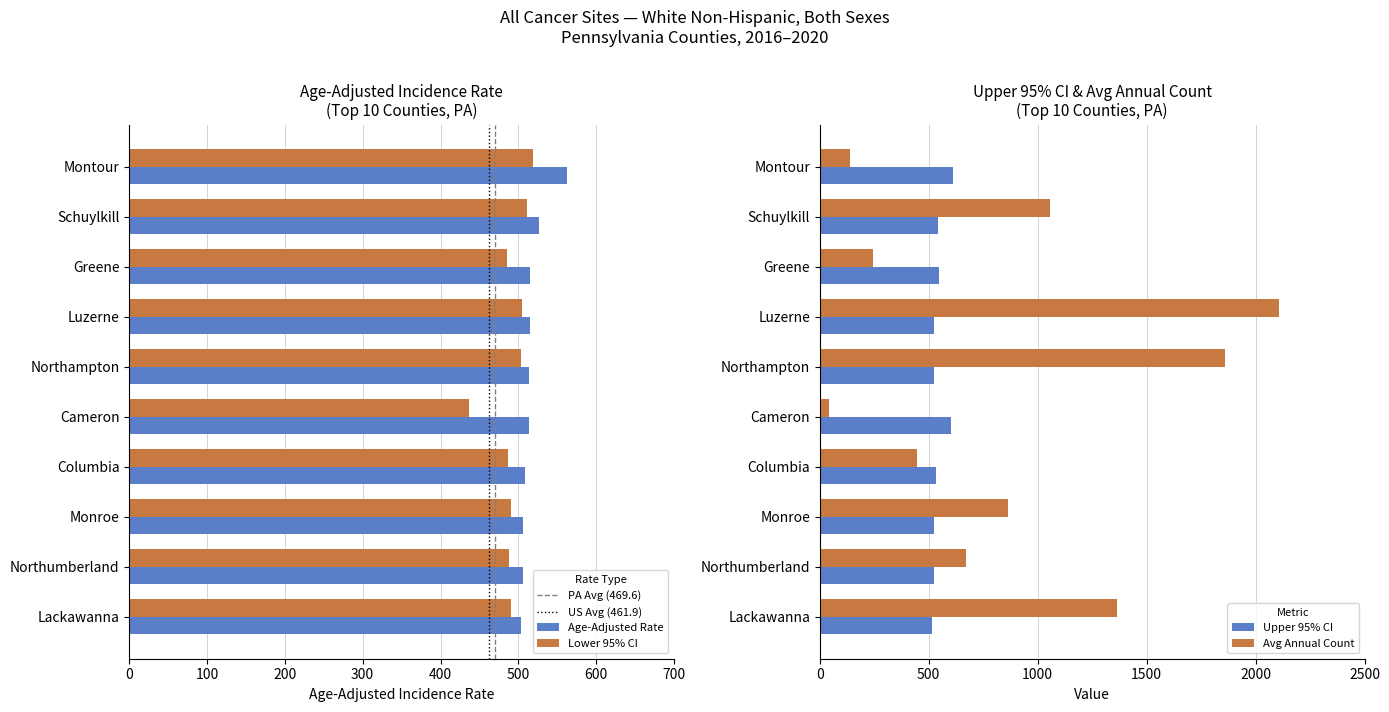

What is the difference between the maximum and second lowest values in the Lower 95% CI series?

33.9